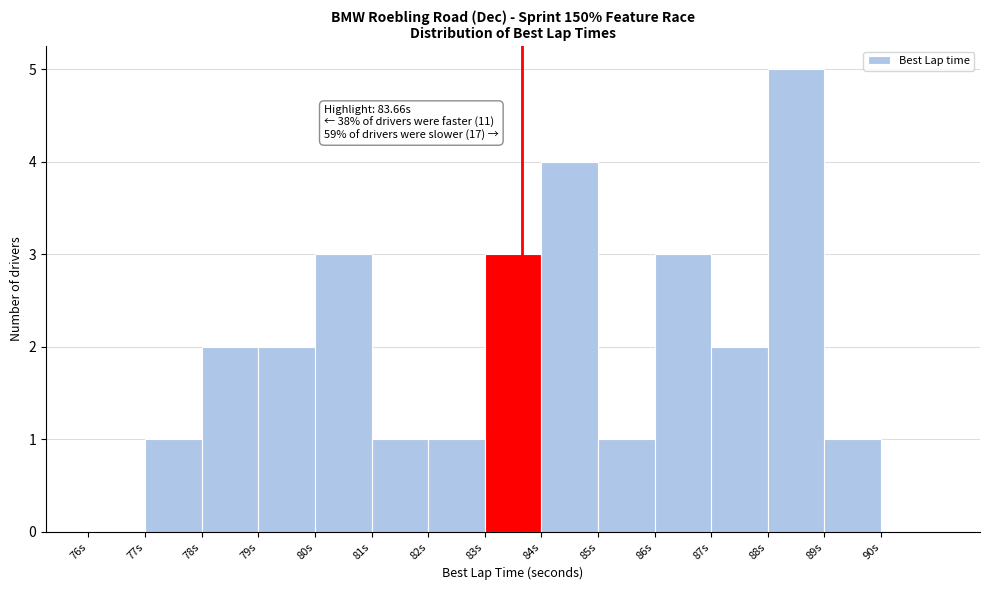

Which range on the x-axis has the tallest bar?

88 to 89